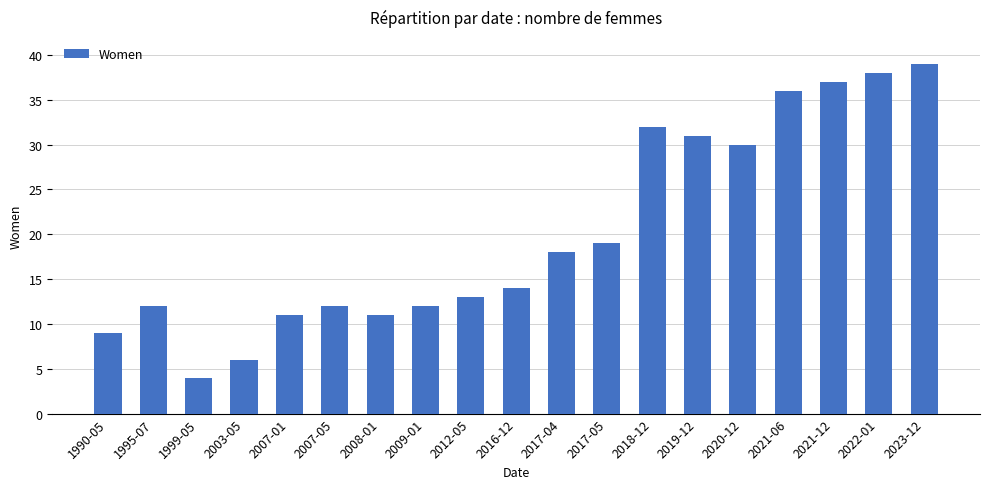

Between 2022-01 and 2023-12, which is larger?

2023-12